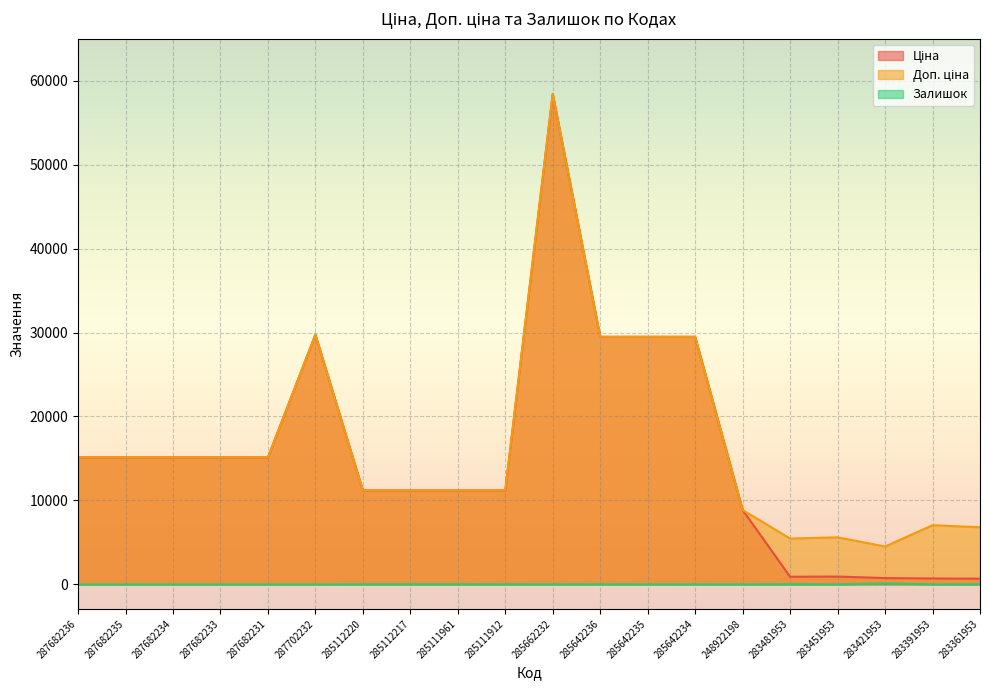

At which category is the sum across all series the highest?

285662232